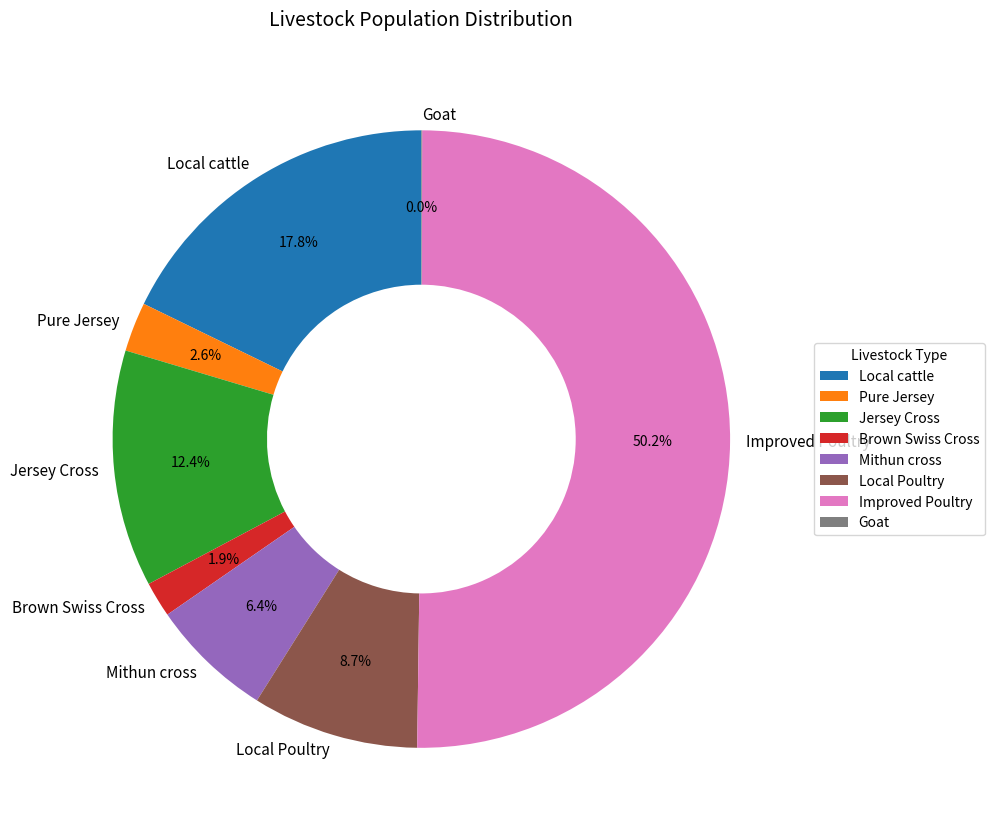

Does Pure Jersey represent more than half of the total?

No